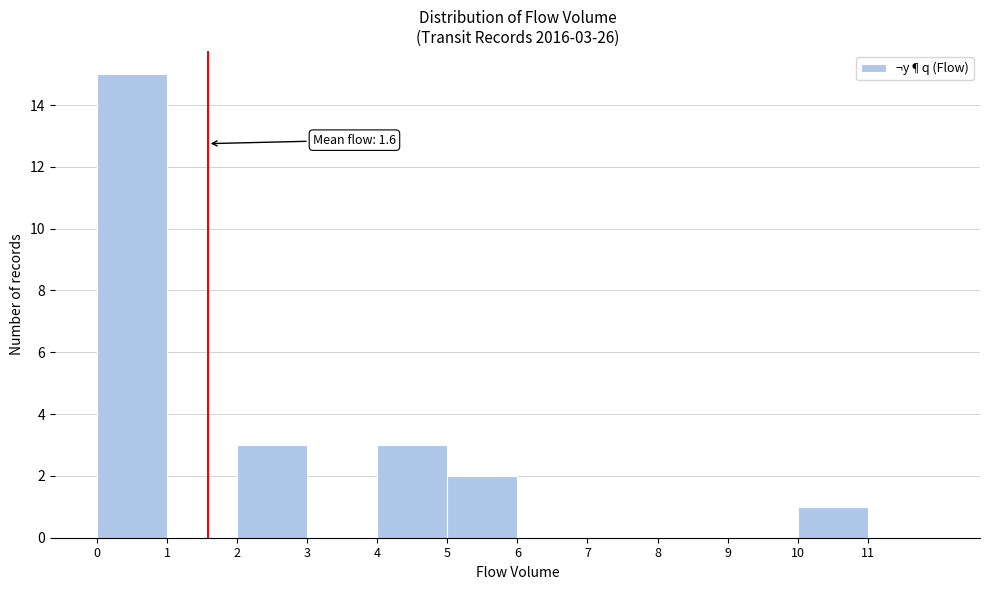

Over which range of the x-axis is the bar tallest?

0 to 1